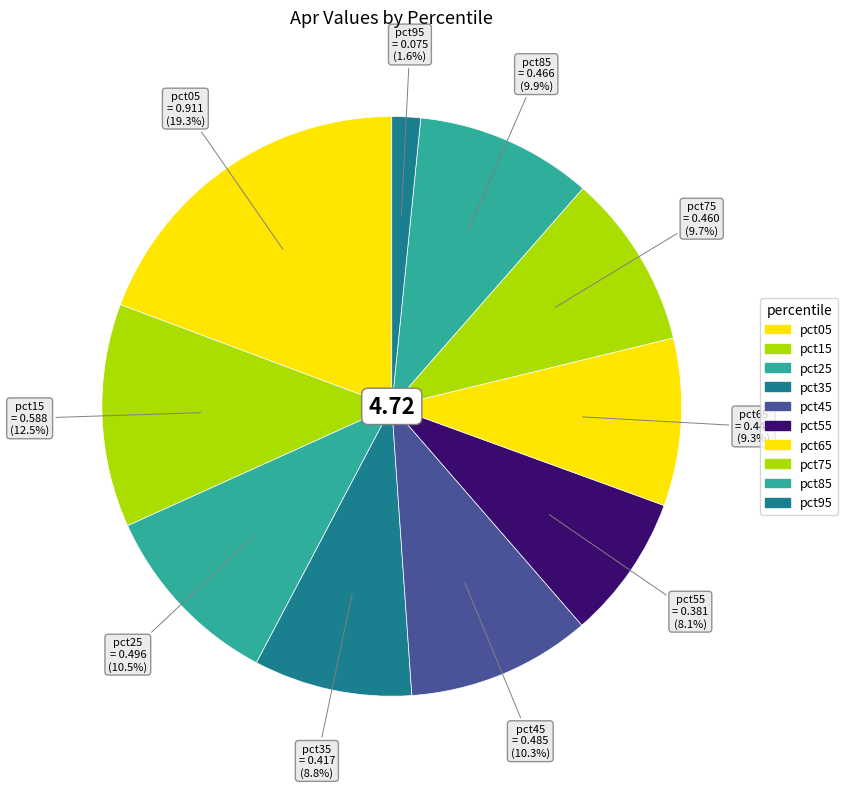

How many segments does this pie chart have?

10